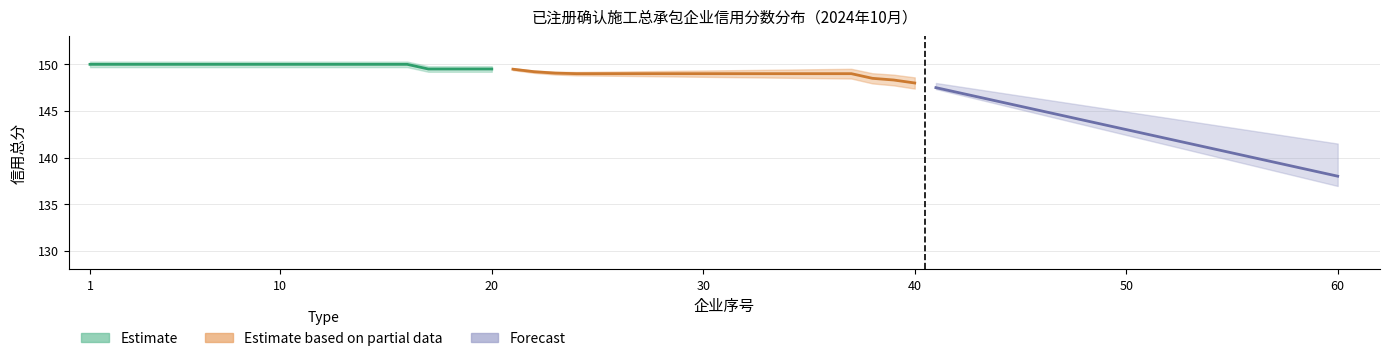

Which category has the highest value in the 建筑工程 series?

1